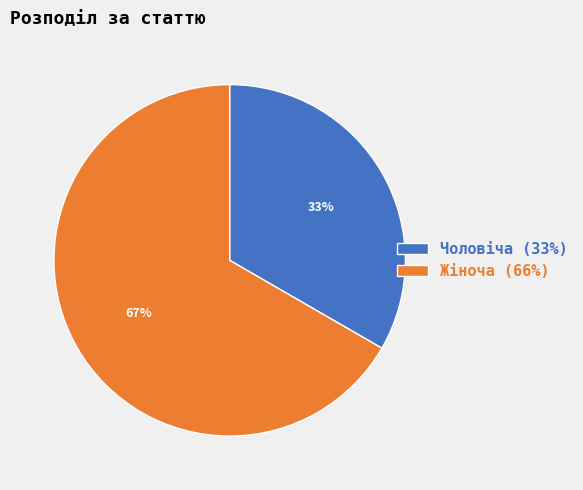

How many slices are in this pie chart?

2